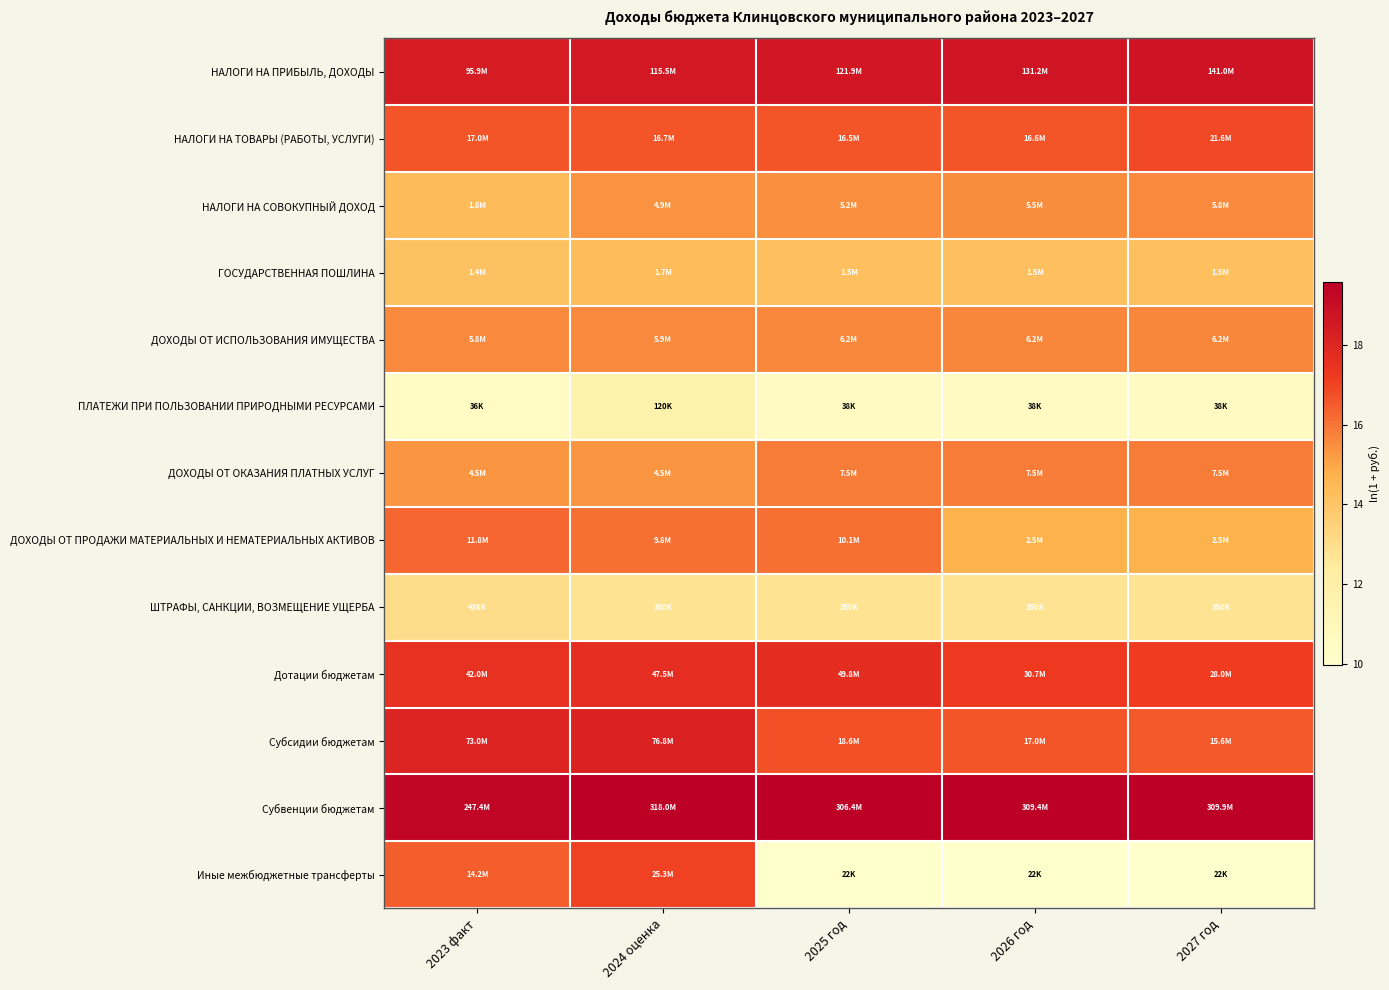

Reading left to right, list all the values displayed in this chart.

НАЛОГИ НА ПРИБЫЛЬ, ДОХОДЫ: 2023 факт=18.4	2024 оценка=18.6	2025 год=18.6	2026 год=18.7	2027 год=18.8
НАЛОГИ НА ТОВАРЫ (РАБОТЫ, УСЛУГИ): 2023 факт=16.6	2024 оценка=16.6	2025 год=16.6	2026 год=16.6	2027 год=16.9
НАЛОГИ НА СОВОКУПНЫЙ ДОХОД: 2023 факт=14.4	2024 оценка=15.4	2025 год=15.5	2026 год=15.5	2027 год=15.6
ГОСУДАРСТВЕННАЯ ПОШЛИНА: 2023 факт=14.2	2024 оценка=14.3	2025 год=14.2	2026 год=14.2	2027 год=14.2
ДОХОДЫ ОТ ИСПОЛЬЗОВАНИЯ ИМУЩЕСТВА: 2023 факт=15.6	2024 оценка=15.6	2025 год=15.6	2026 год=15.6	2027 год=15.6
ПЛАТЕЖИ ПРИ ПОЛЬЗОВАНИИ ПРИРОДНЫМИ РЕСУРСАМИ: 2023 факт=10.5	2024 оценка=11.7	2025 год=10.5	2026 год=10.5	2027 год=10.5
ДОХОДЫ ОТ ОКАЗАНИЯ ПЛАТНЫХ УСЛУГ: 2023 факт=15.3	2024 оценка=15.3	2025 год=15.8	2026 год=15.8	2027 год=15.8
ДОХОДЫ ОТ ПРОДАЖИ МАТЕРИАЛЬНЫХ И НЕМАТЕРИАЛЬНЫХ АКТИВОВ: 2023 факт=16.3	2024 оценка=16.1	2025 год=16.1	2026 год=14.8	2027 год=14.8
ШТРАФЫ, САНКЦИИ, ВОЗМЕЩЕНИЕ УЩЕРБА: 2023 факт=13.0	2024 оценка=12.8	2025 год=12.8	2026 год=12.8	2027 год=12.8
Дотации бюджетам: 2023 факт=17.6	2024 оценка=17.7	2025 год=17.7	2026 год=17.2	2027 год=17.1
Субсидии бюджетам: 2023 факт=18.1	2024 оценка=18.2	2025 год=16.7	2026 год=16.6	2027 год=16.6
Субвенции бюджетам: 2023 факт=19.3	2024 оценка=19.6	2025 год=19.5	2026 год=19.6	2027 год=19.6
Иные межбюджетные трансферты: 2023 факт=16.5	2024 оценка=17.0	2025 год=10.0	2026 год=10.0	2027 год=10.0